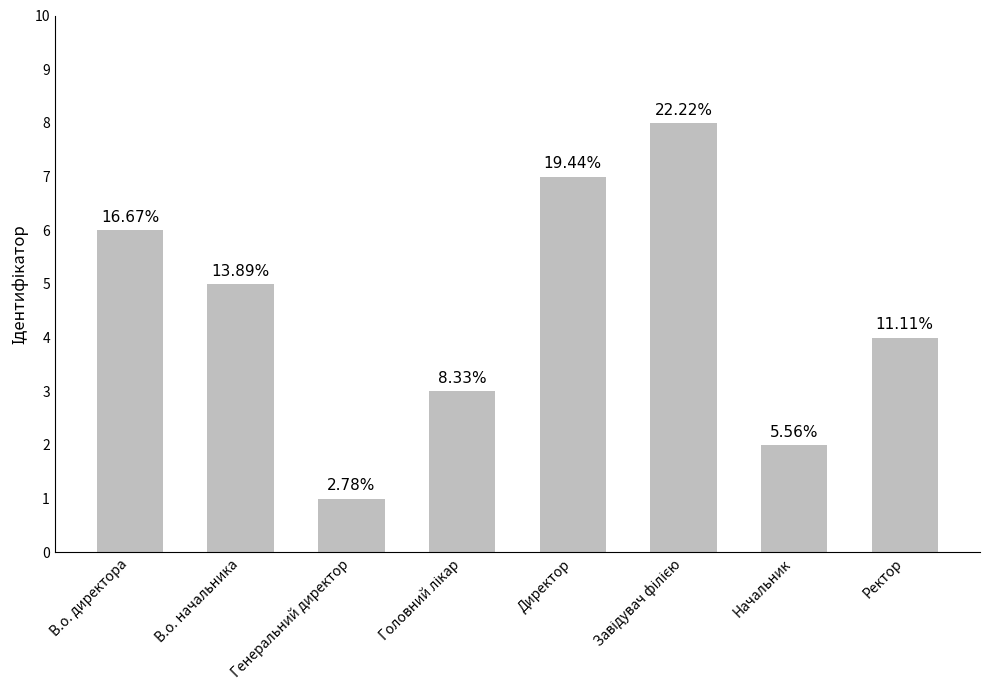

Does the chart contain any negative values?

No